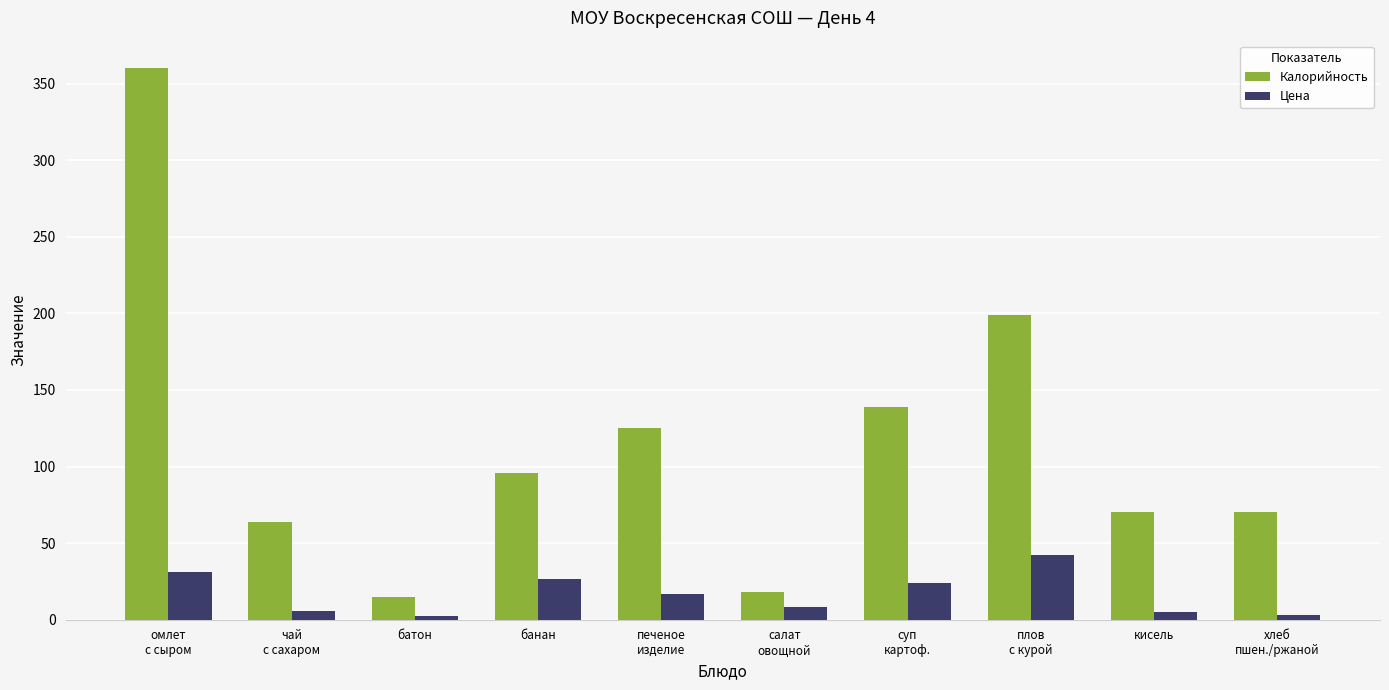

Read the Калорийность value at хлеб
пшен./ржаной.

70.0